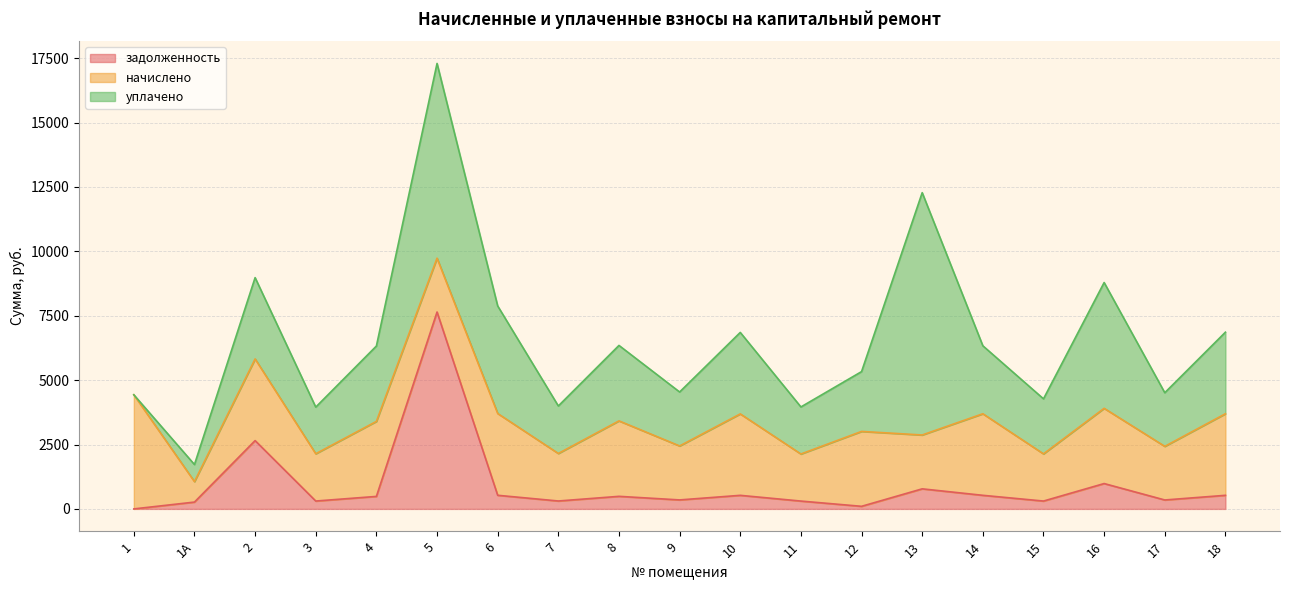

List the labels in order of задолженность value, smallest first.

1, 12, 1А, 11, 15, 3, 7, 17, 9, 4, 8, 10, 14, 18, 6, 13, 16, 2, 5